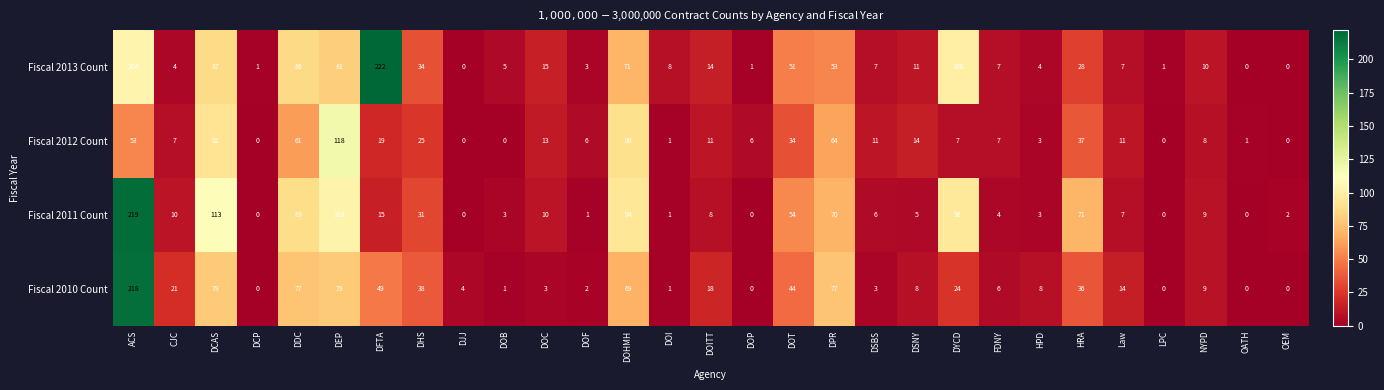

Which series has the largest total across all categories?

Fiscal 2011 Count